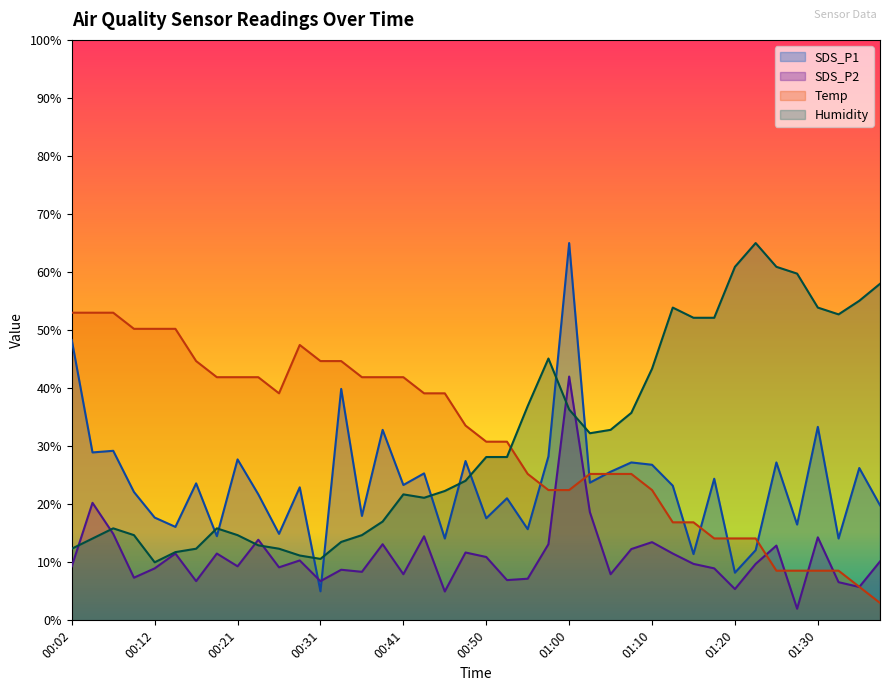

What is the sum of all SDS_P1 values?

941.0